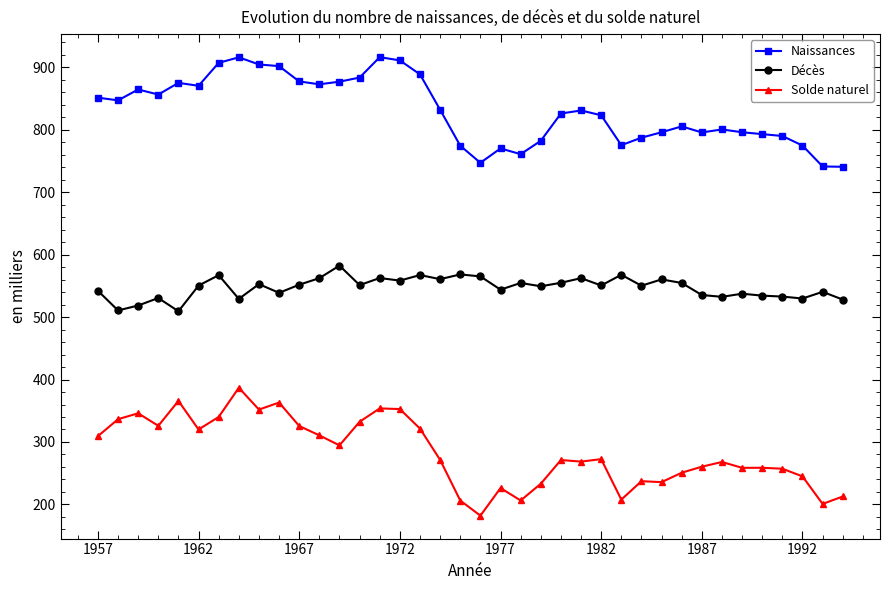

List the series in order of their peak value, lowest first.

Solde naturel, Décès, Naissances